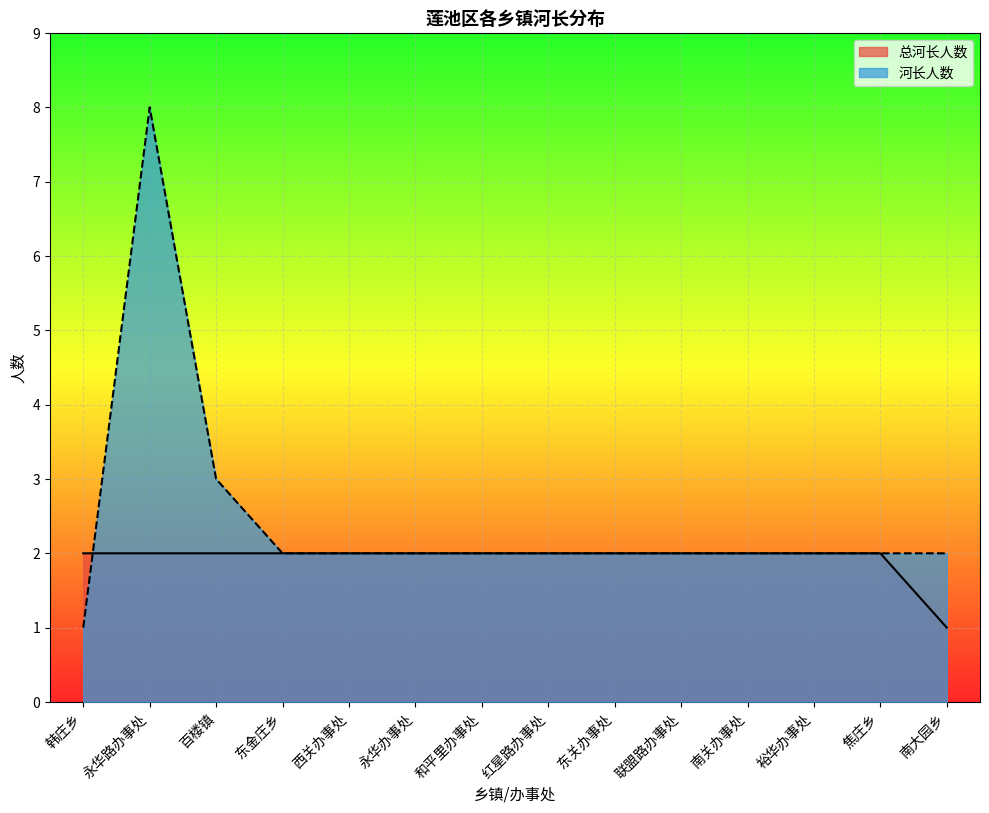

How many values in the 总河长人数 series are below 2?

1